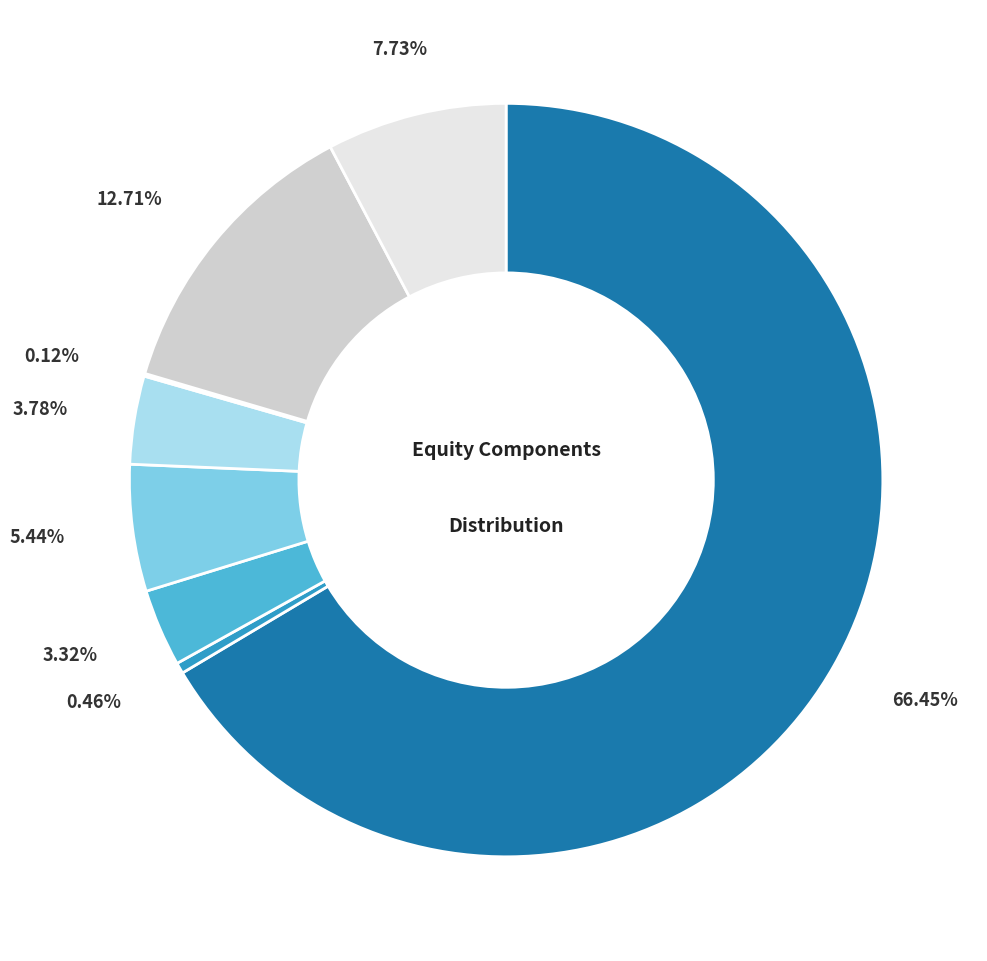

Which category accounts for the majority?

Initial (subscribed) capital